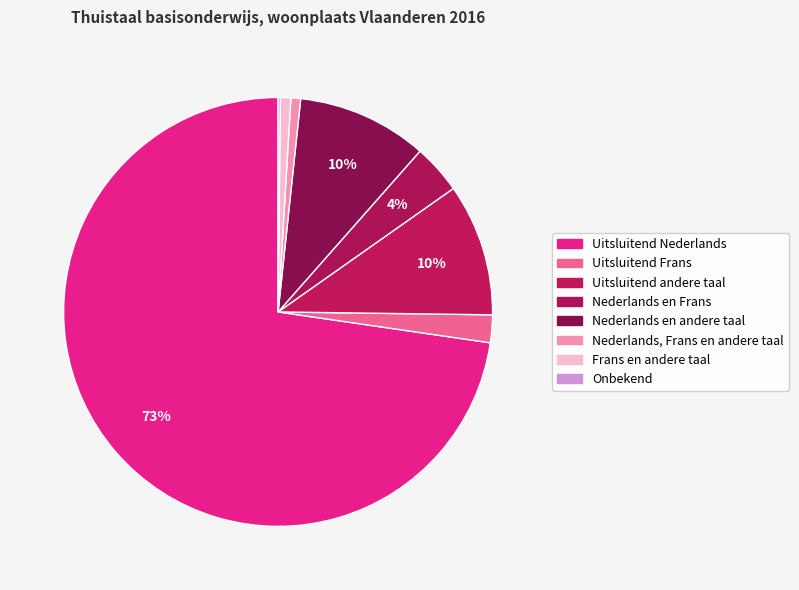

What percentage is the Uitsluitend Nederlands slice, to the nearest percent?

73%